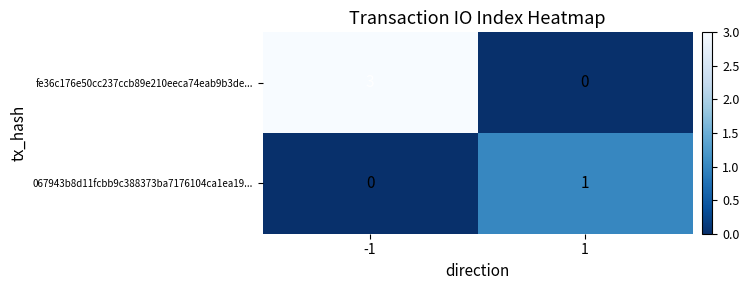

Reading left to right, extract all data points from this chart.

fe36c176e50cc237ccb89e210eeca74eab9b3de...: -1=3	1=0
067943b8d11fcbb9c388373ba7176104ca1ea19...: -1=0	1=1